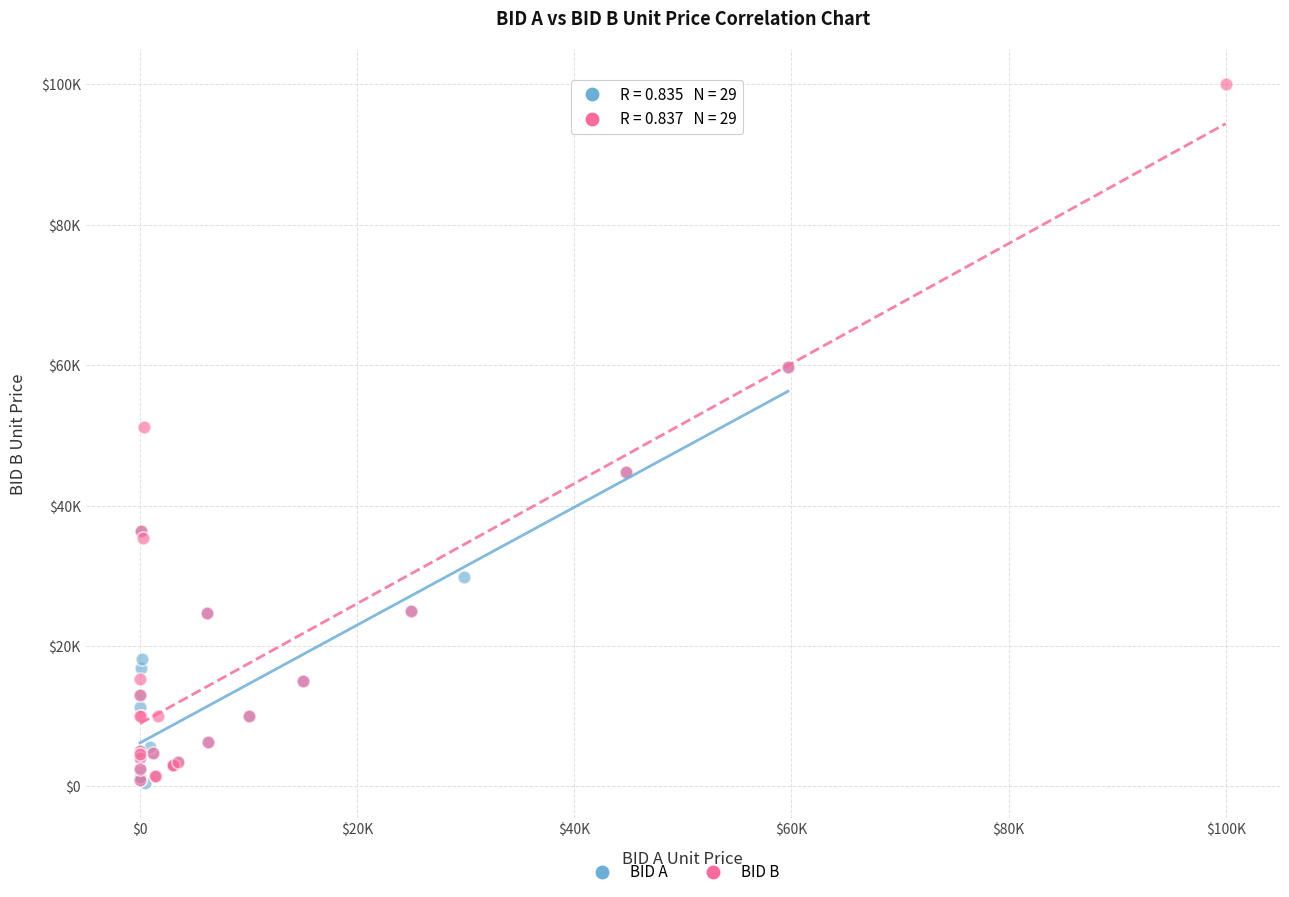

What are all the series names shown in the legend?

BID A, BID B